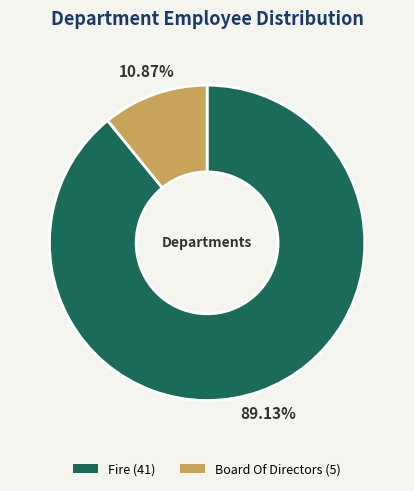

The Board Of Directors slice represents 1% of the pie. True or false?

False